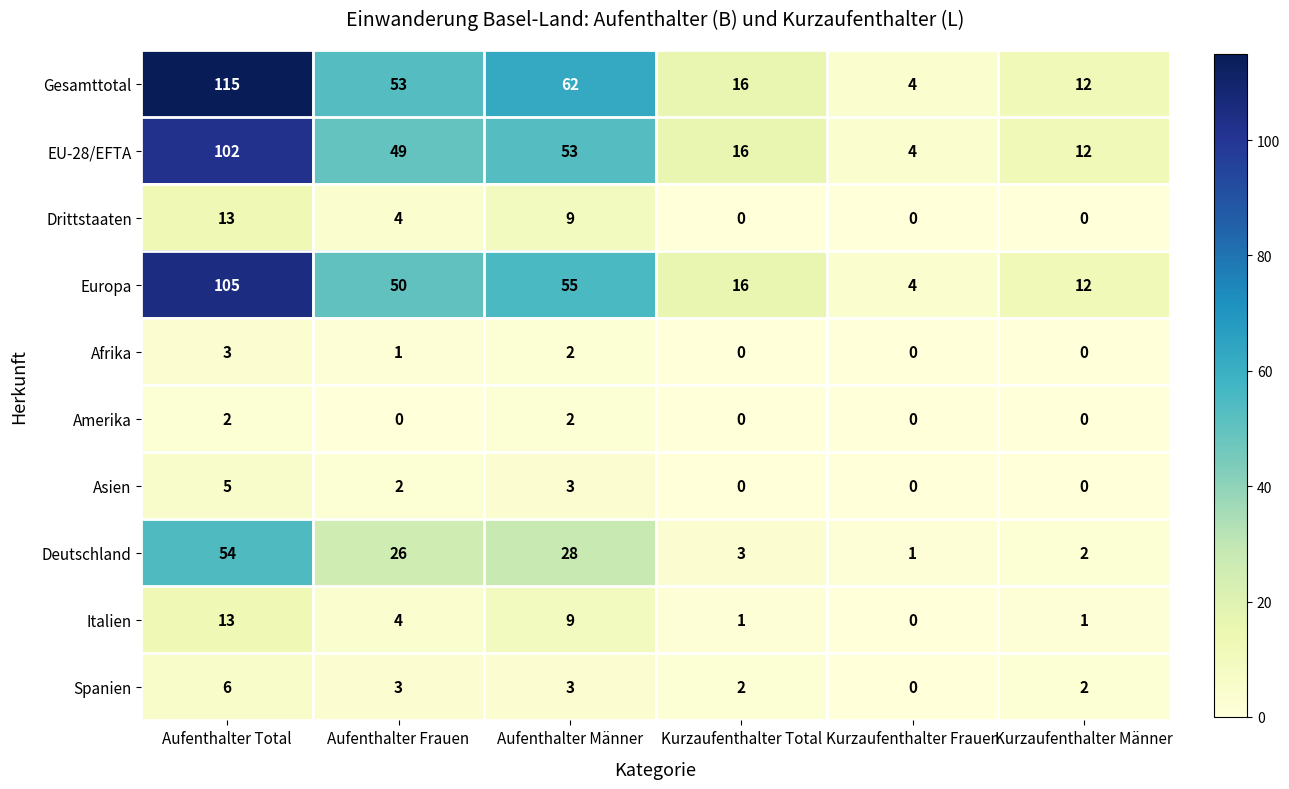

What is the total value across all series at Kurzaufenthalter Total?

54